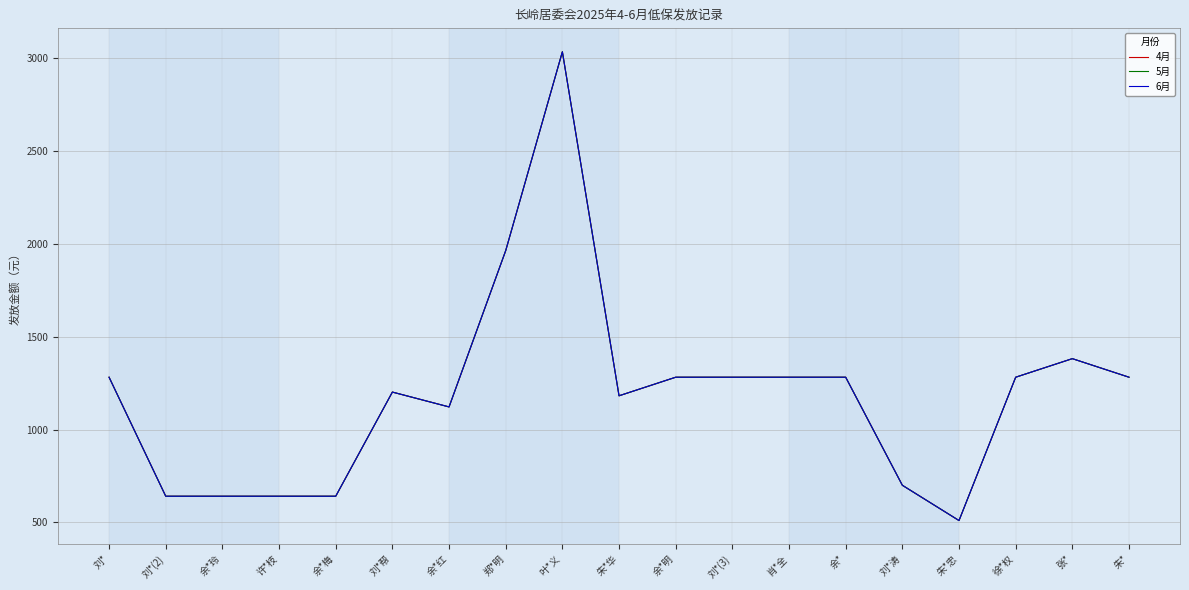

What is the value of the 5月 point at the 10th from the left?

1182